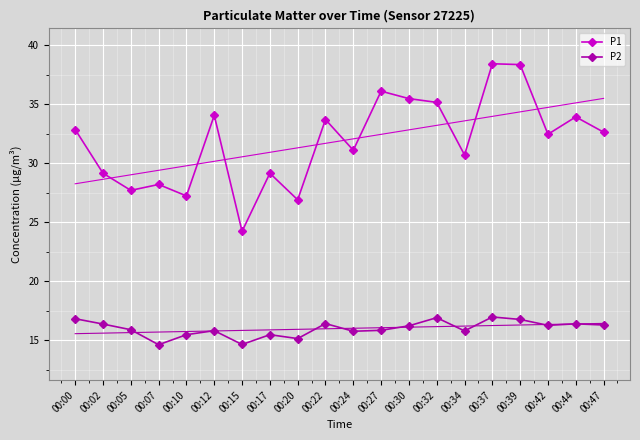

True or false: P1 and P2 cross at least once.

False